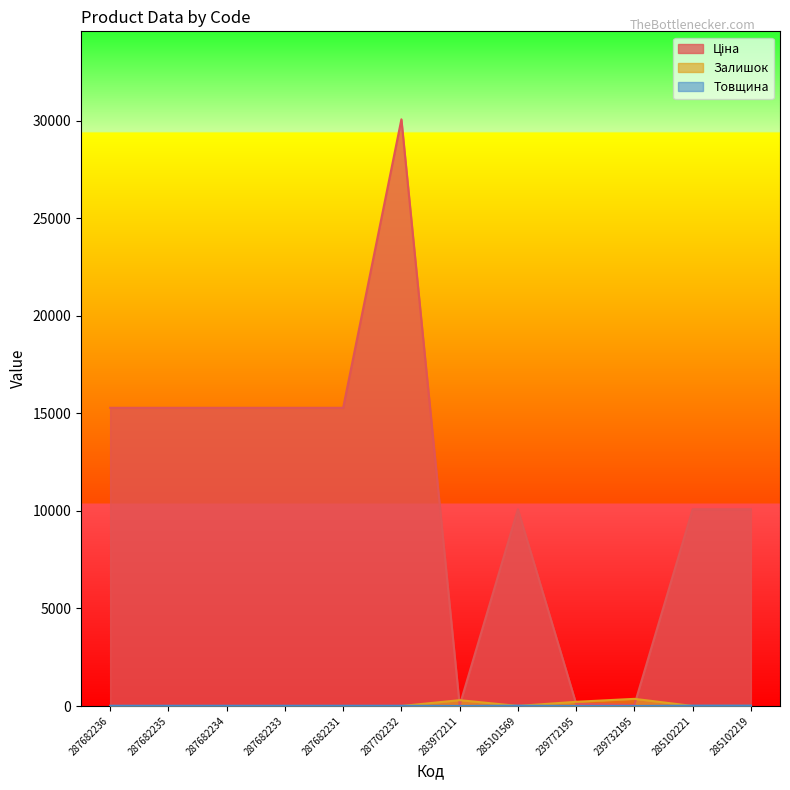

Which has a higher value, 283972211 or 285101569?

285101569